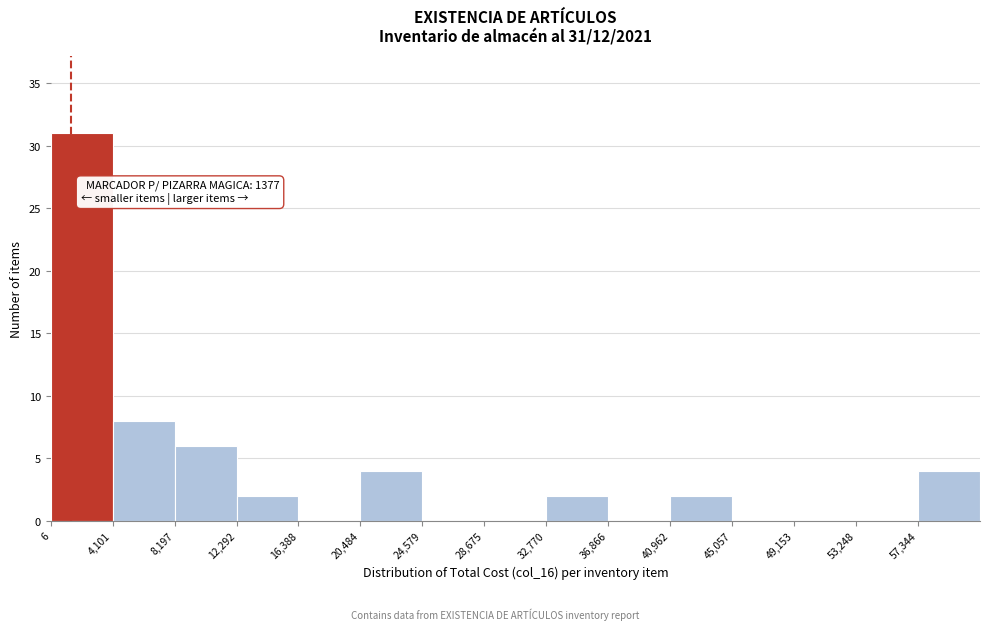

Over which range of the x-axis is the bar tallest?

0 to 4000